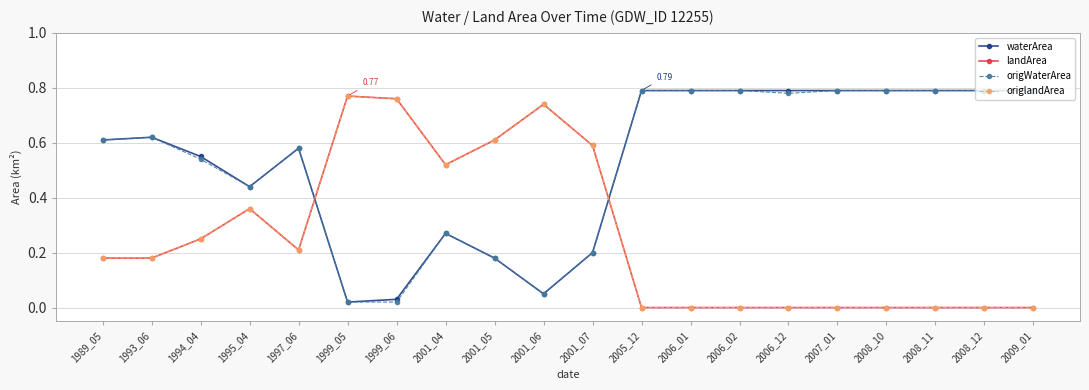

Is this an area chart (filled region under the line)?

No